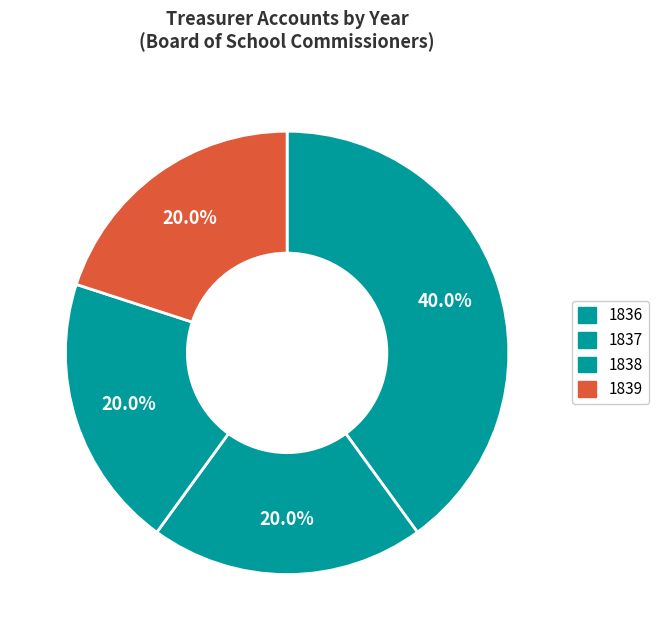

Does any single category account for the majority?

No